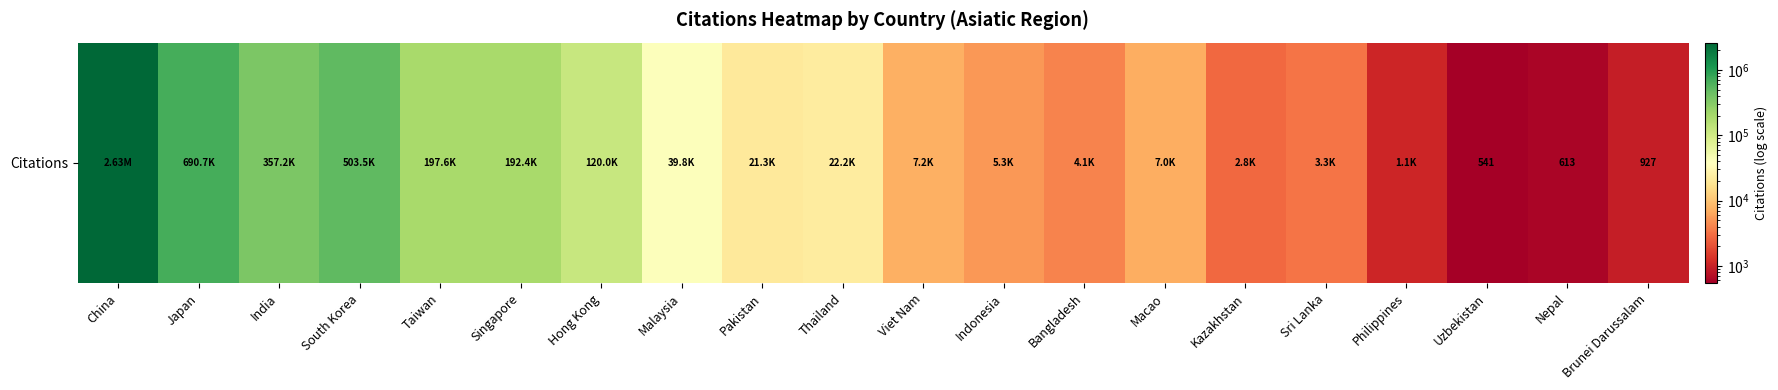

Between Sri Lanka and Nepal, which is larger?

Sri Lanka